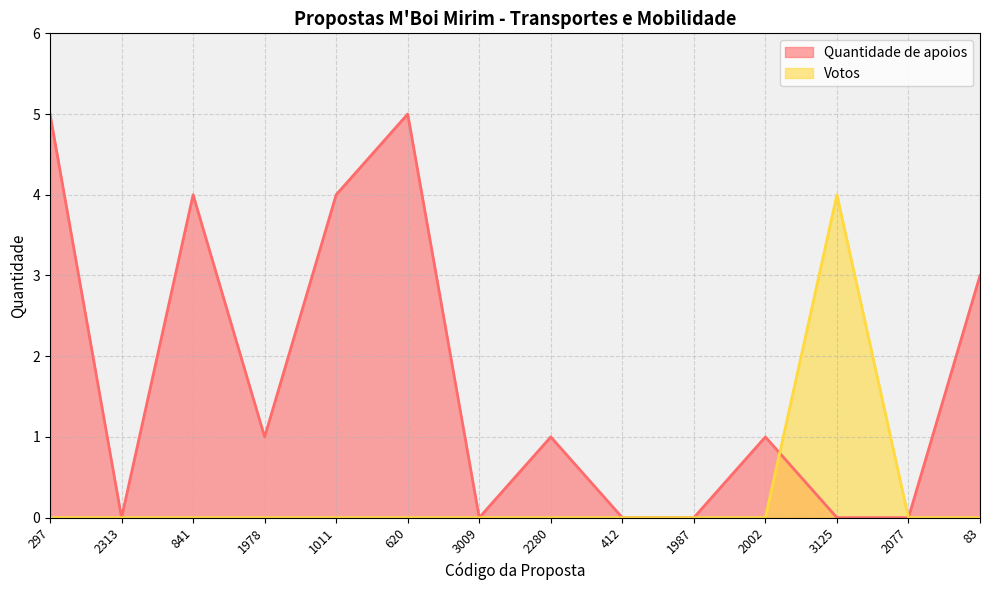

How many intersections are there between Quantidade de apoios and Votos?

1